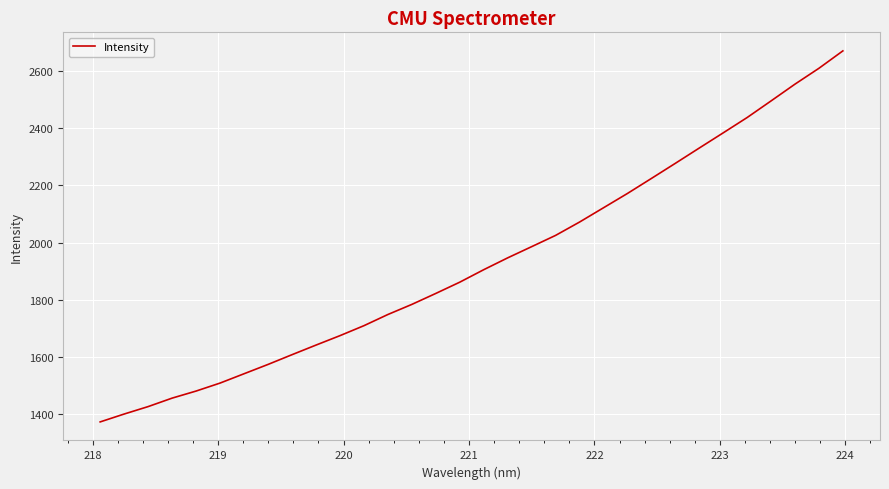

What is the smallest value displayed?

1372.7